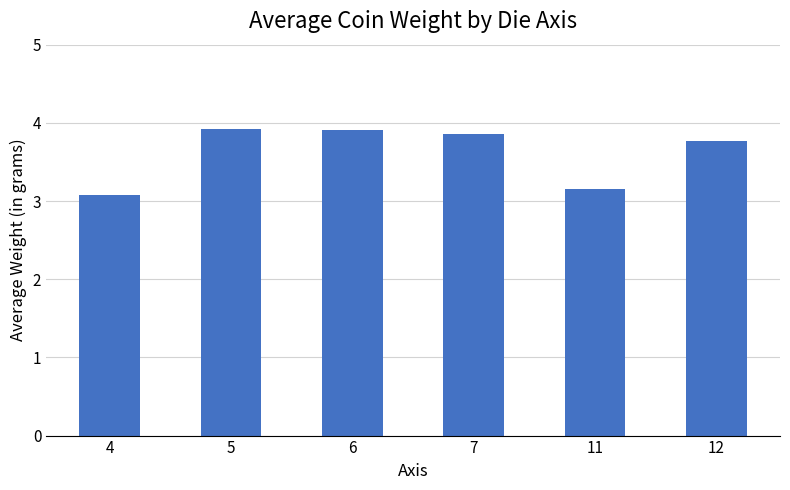

What is the value of the 1st bar from the left?

3.1